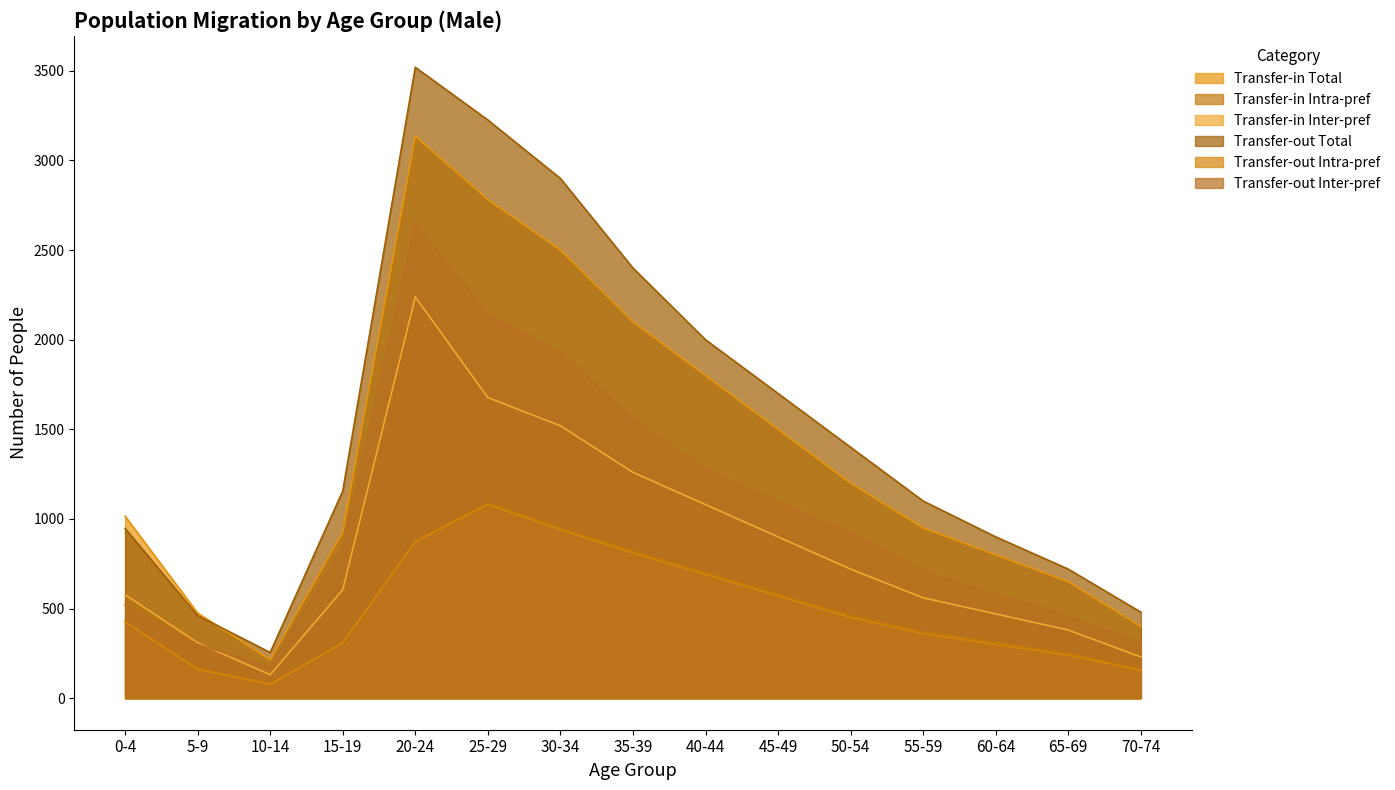

True or false: Transfer-in Inter-pref and Transfer-out Intra-pref cross at least once.

False